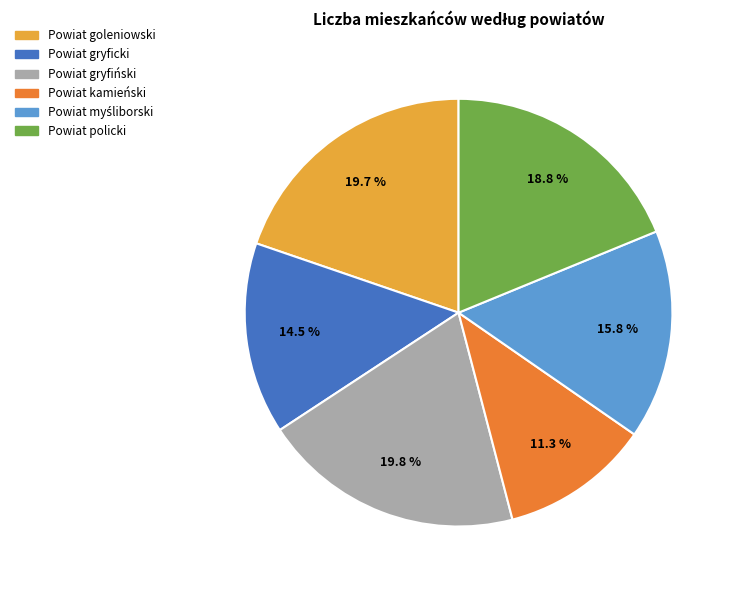

Which slice is the smallest?

Powiat kamieński